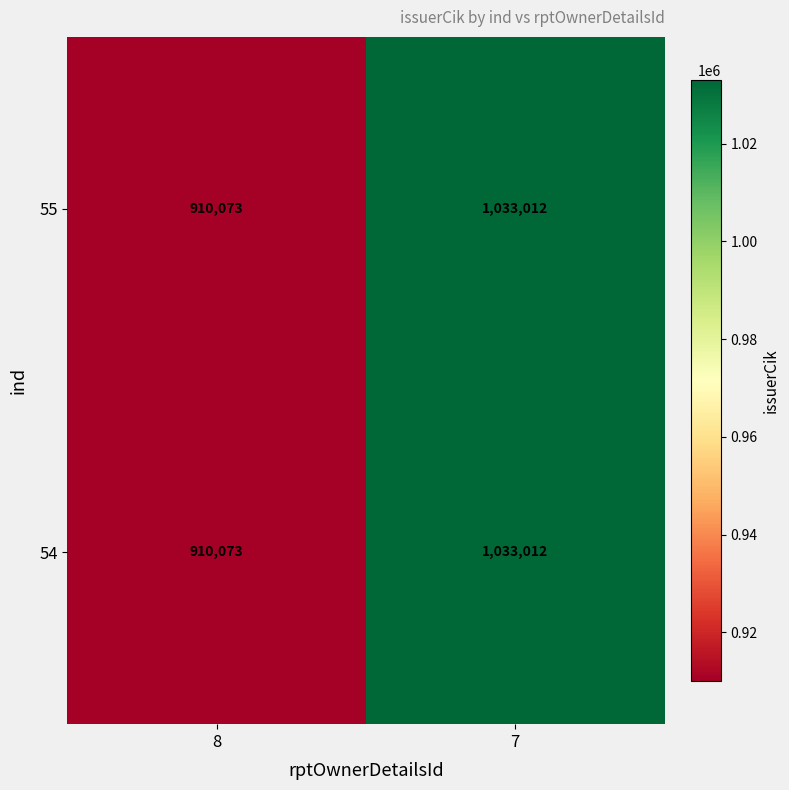

What is the sum of the 54 values at 8 and 7?

1943085